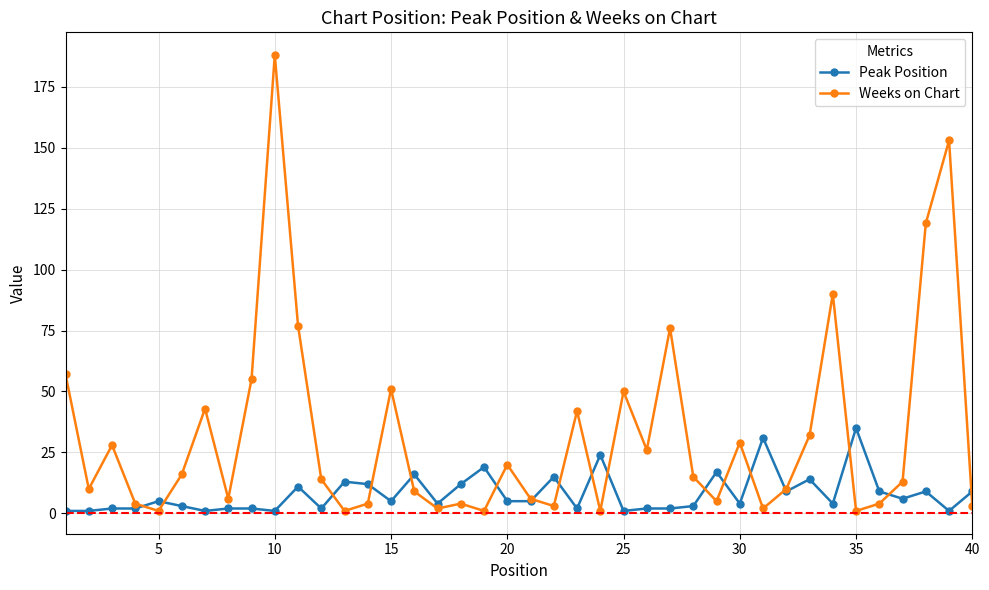

True or false: Weeks on Chart and Peak Position intersect in this chart.

True